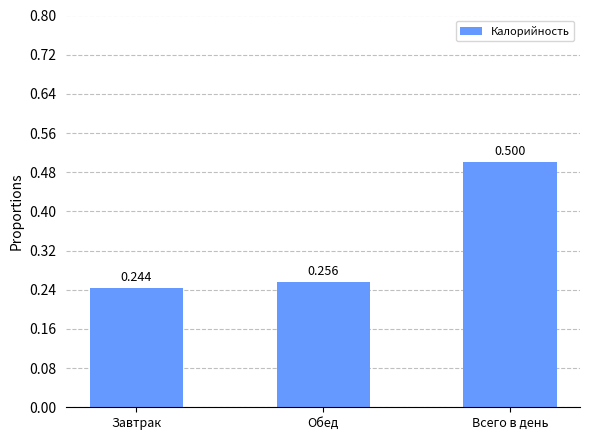

Rank the categories by value from lowest to highest.

Завтрак, Обед, Всего в день